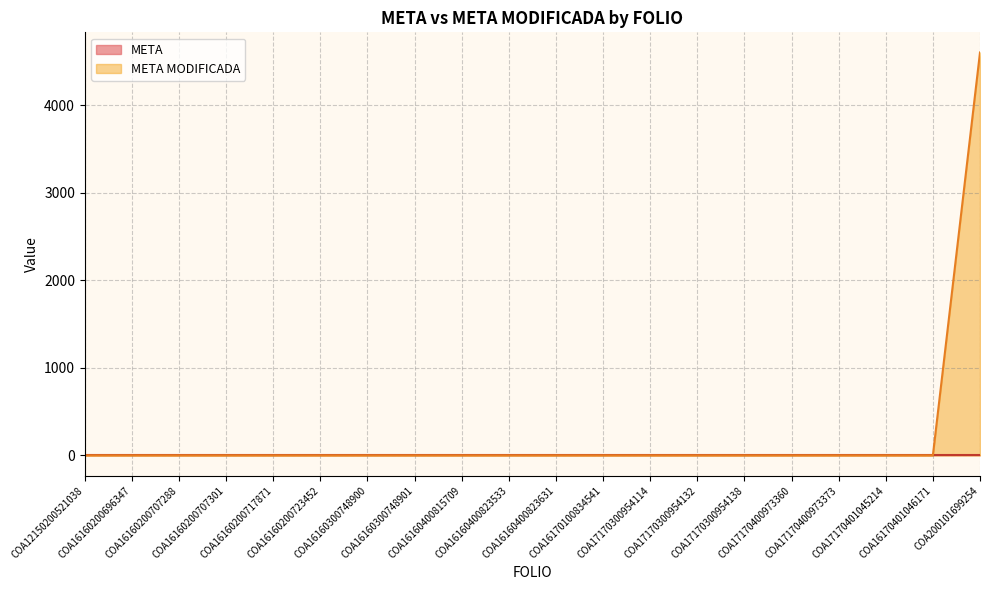

How many data points are above 1?

1